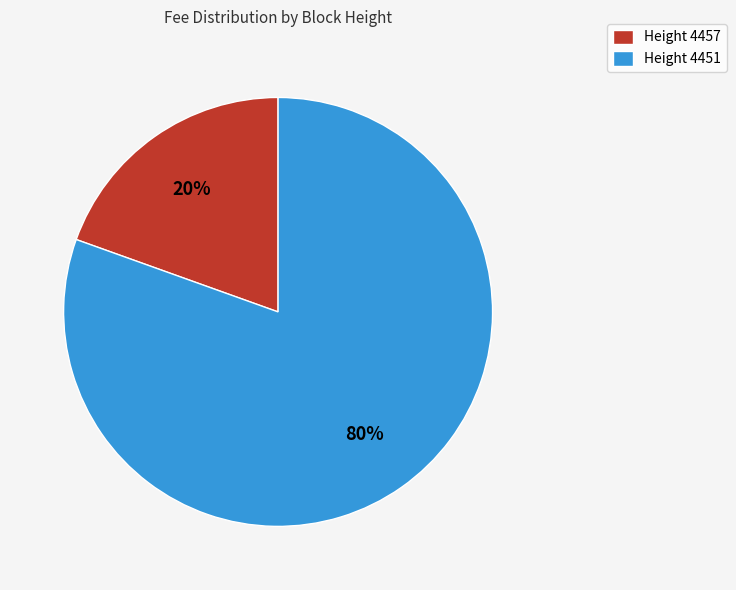

What is the largest slice in the pie chart?

Height 4451